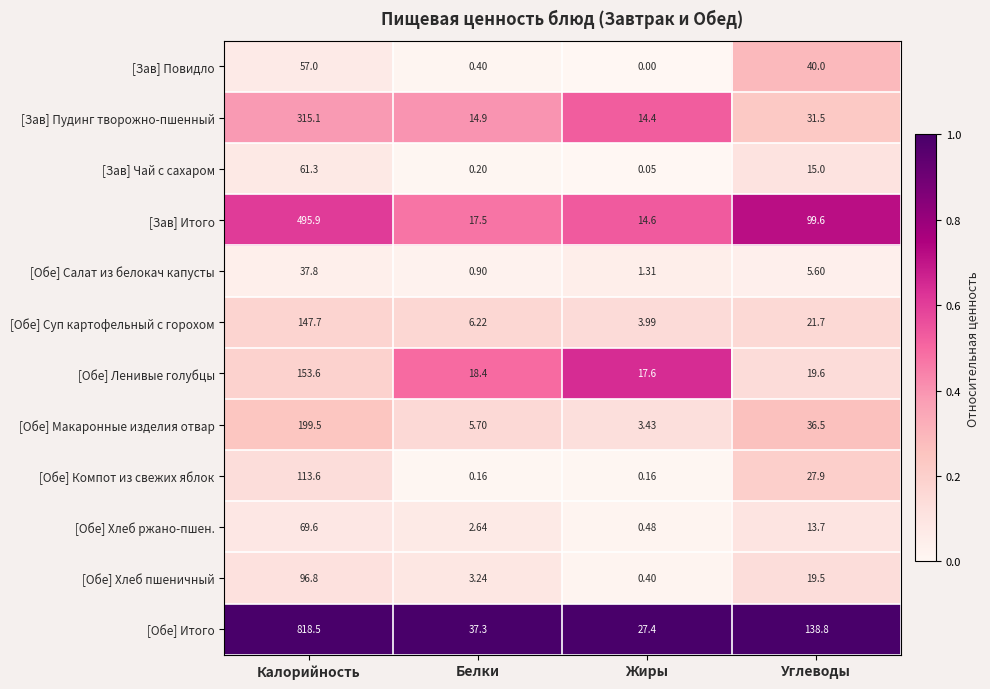

How many categories are shown in the chart?

4